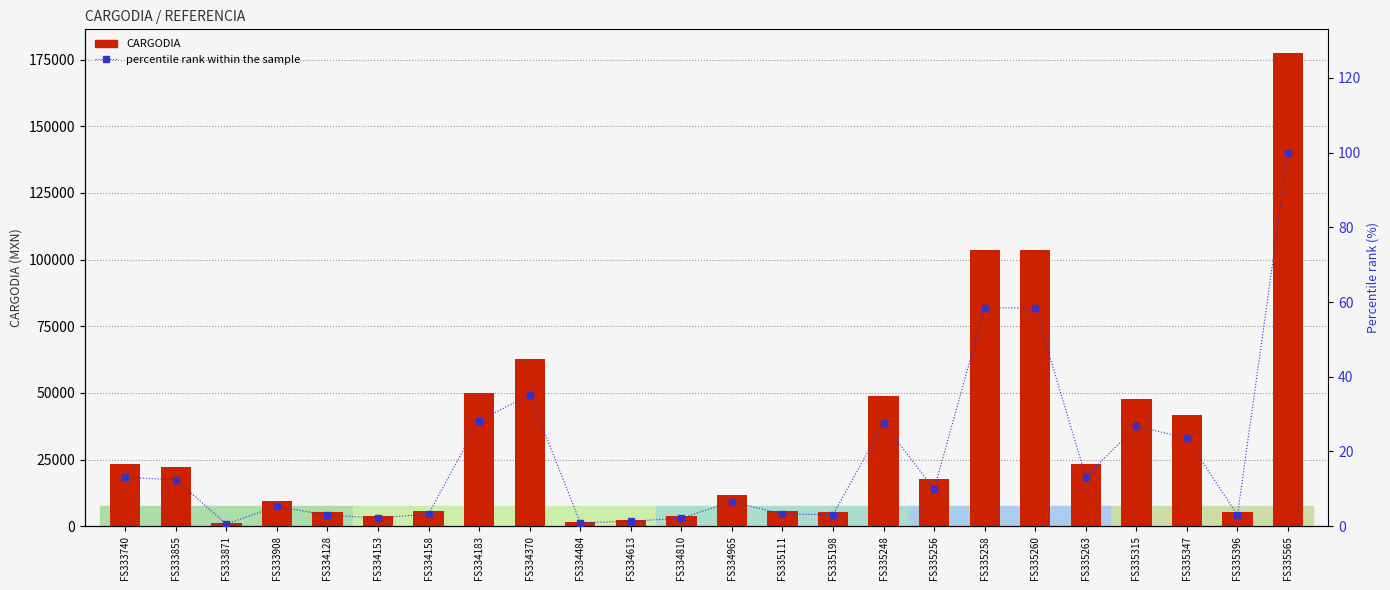

At which label is percentile rank within the sample closest to 50?

FS335258